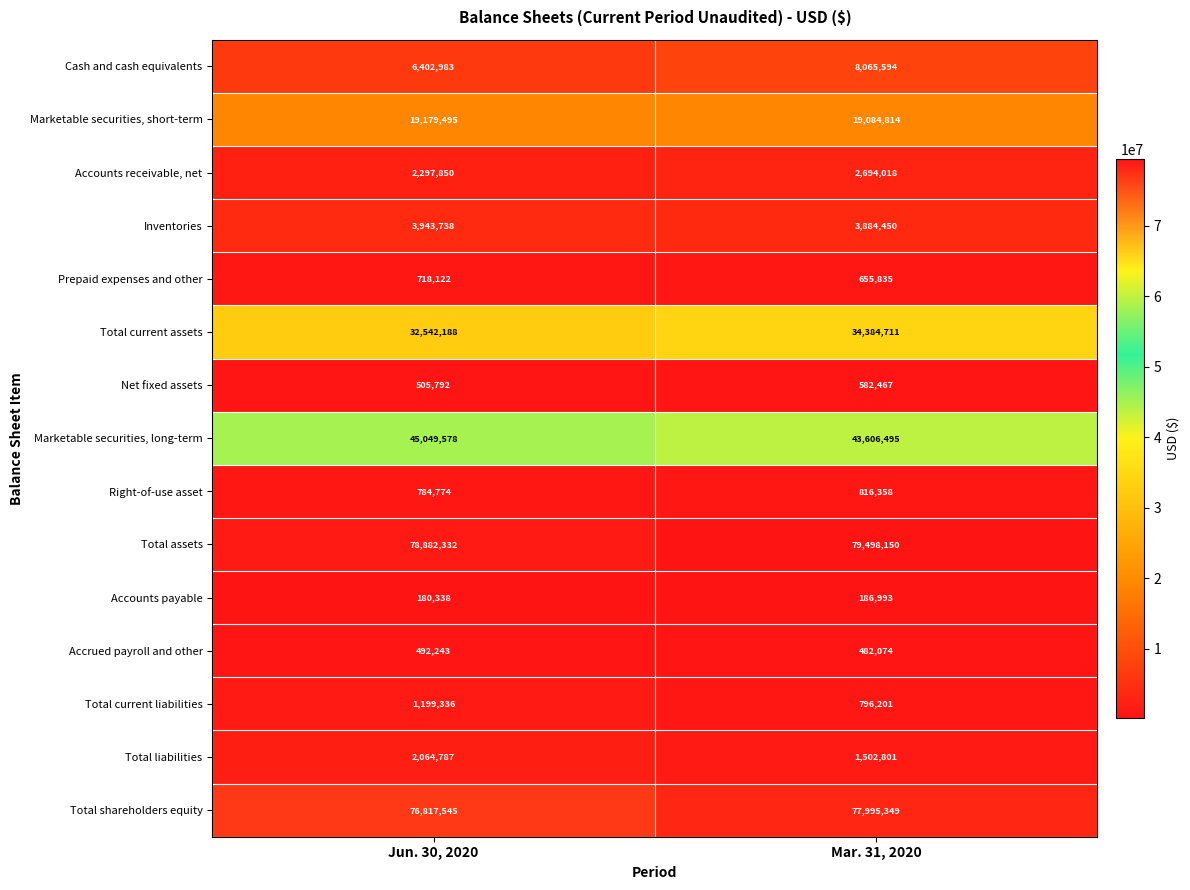

At which category is the sum across all series the highest?

Mar. 31, 2020